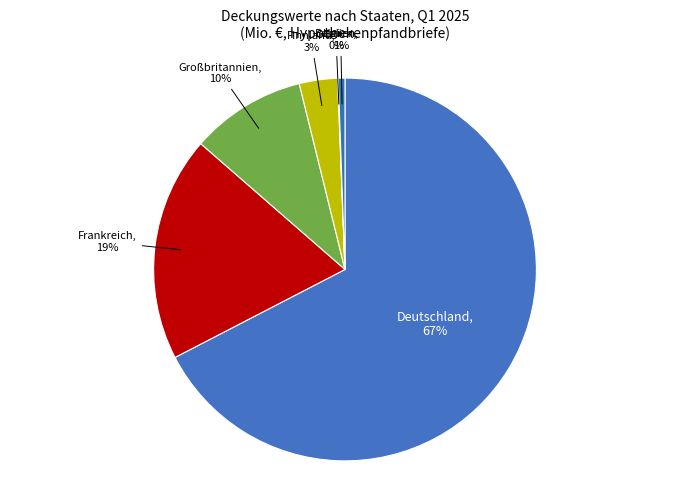

Does Frankreich represent more than half of the total?

No